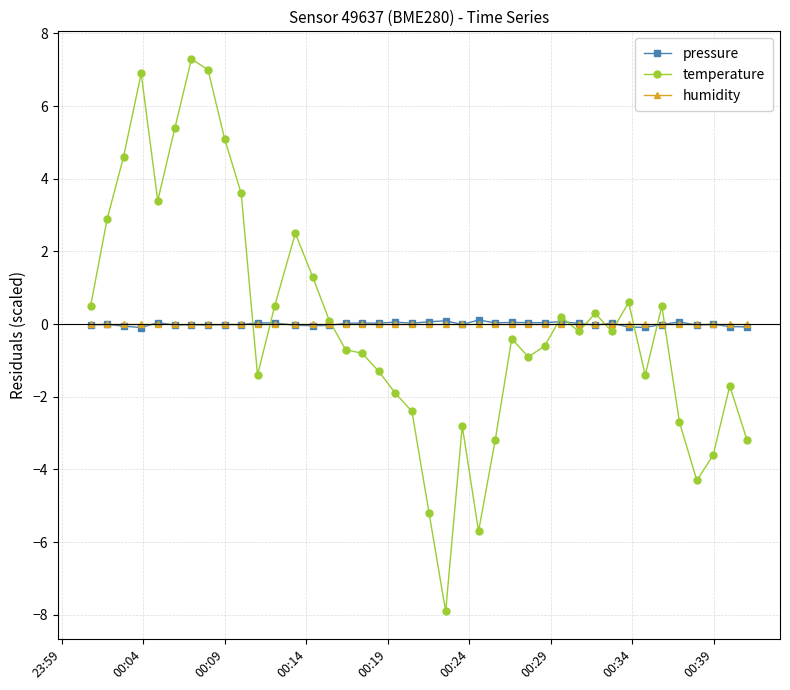

At how many categories does at least one series exceed 2?

10